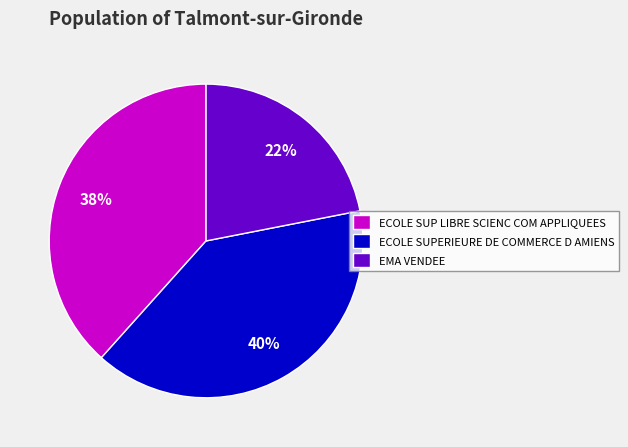

To the nearest percent, what is the average slice percentage?

33%